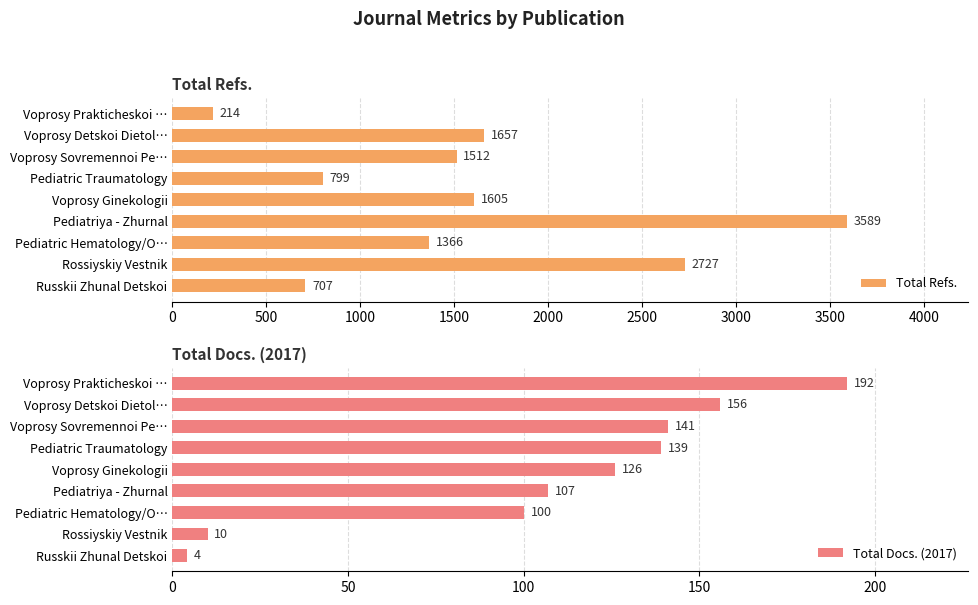

What is the difference between the Total Refs. values at Voprosy Prakticheskoi … and Voprosy Ginekologii?

1391